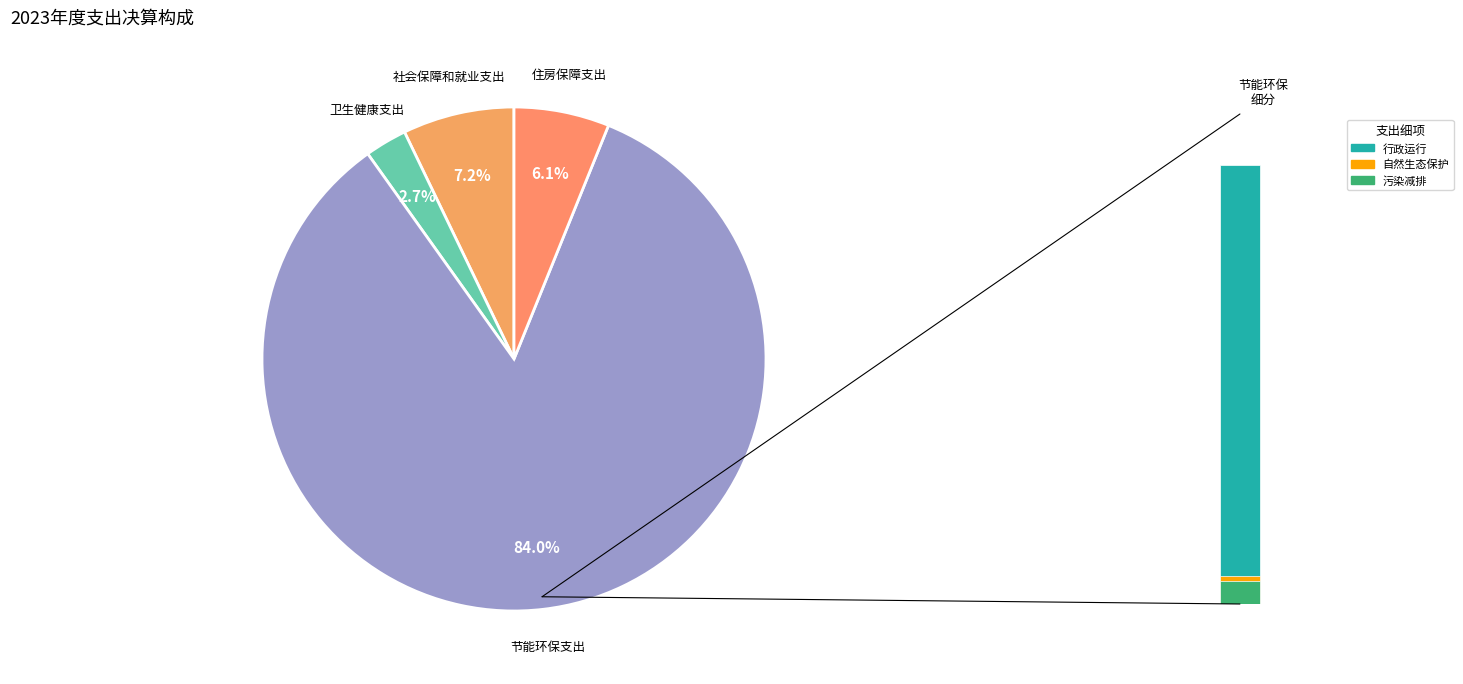

How many segments does this pie chart have?

4